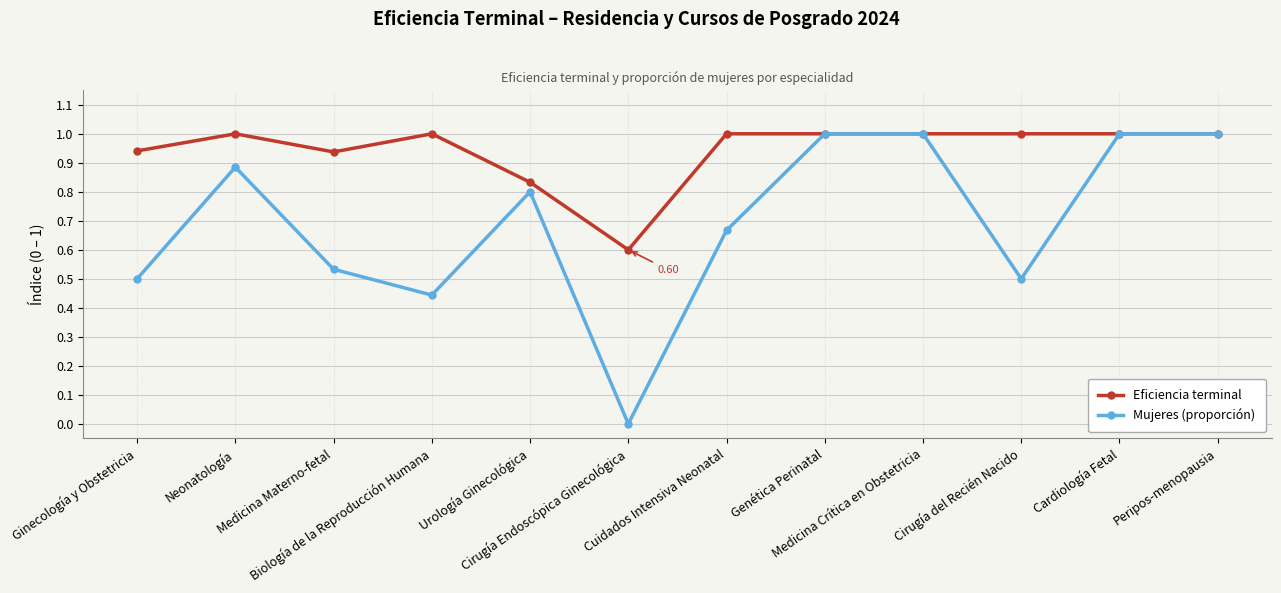

Read the Eficiencia terminal value at Cirugía del Recién Nacido.

1.0